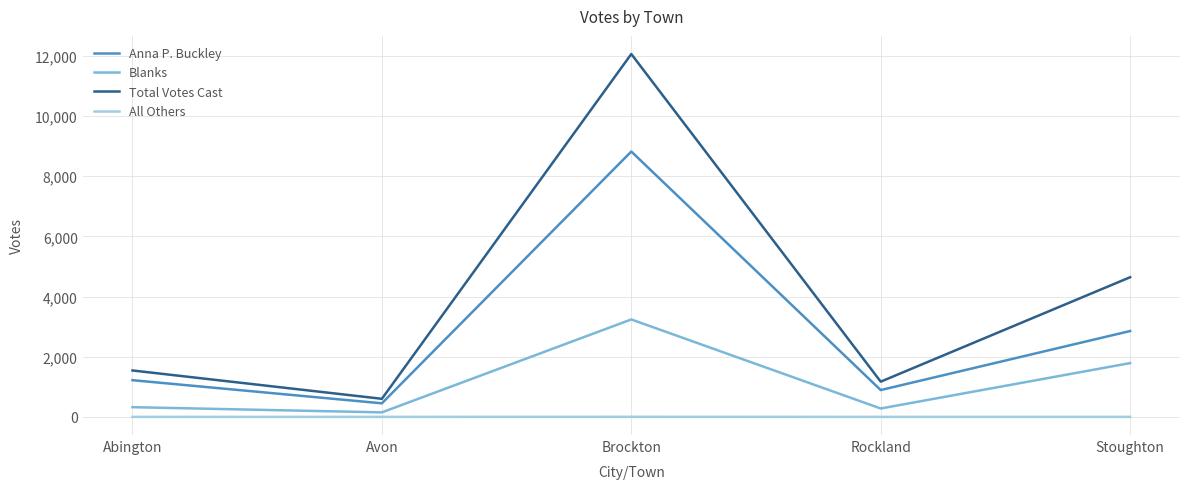

The value of Blanks at Stoughton is 1788. True or false?

True